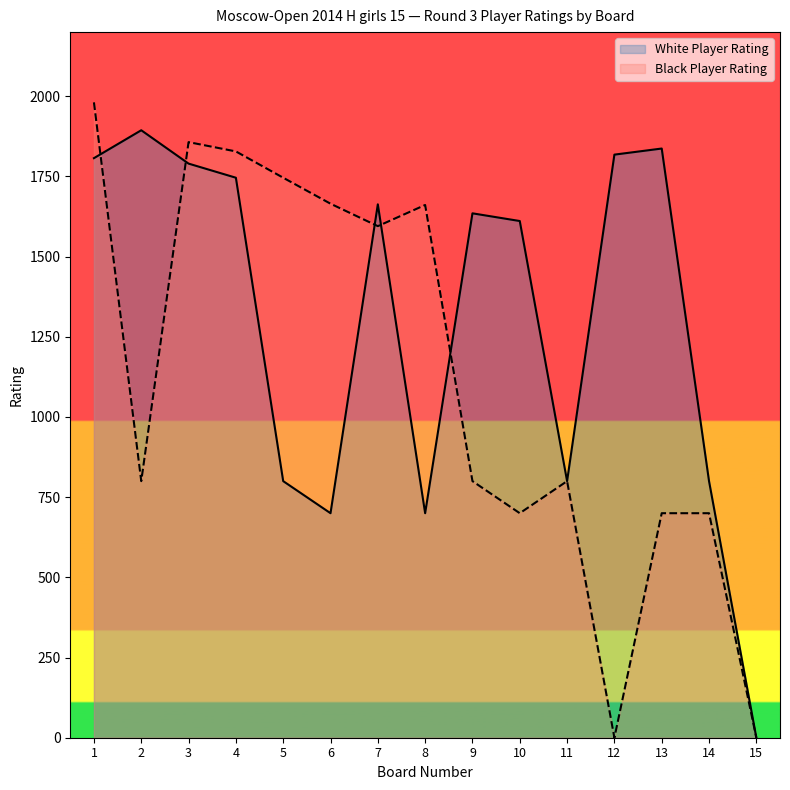

Rank the series at 11 from highest to lowest value.

White Player Rating, Black Player Rating